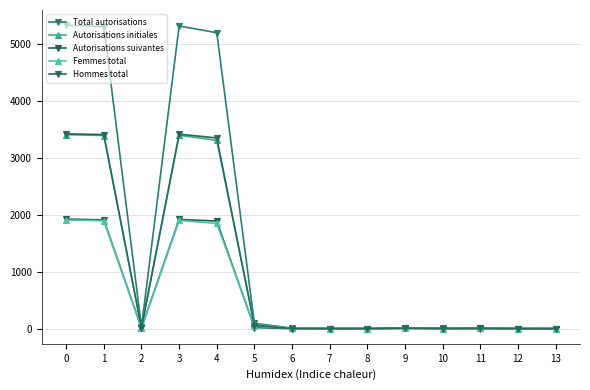

Which series has the widest spread of values?

Total autorisations